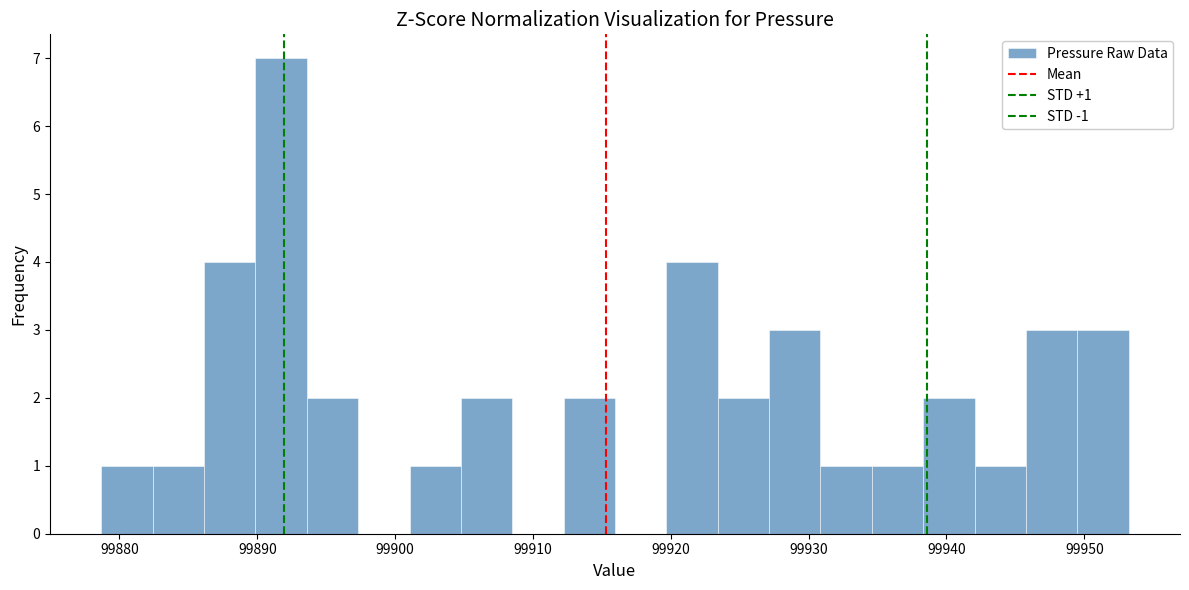

Read against the x-axis, roughly where is the centre of the tallest bar?

99892